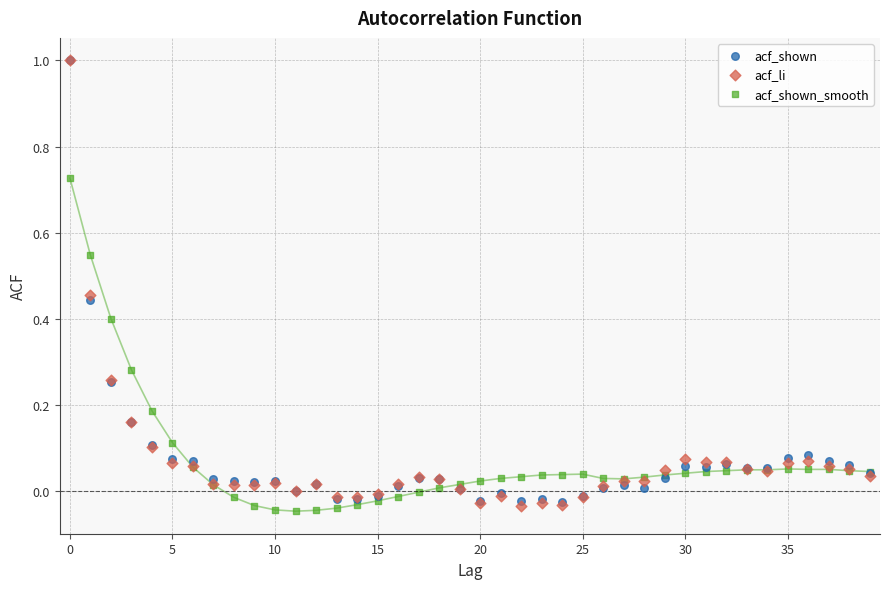

Which series reaches the minimum Y coordinate?

acf_shown_smooth